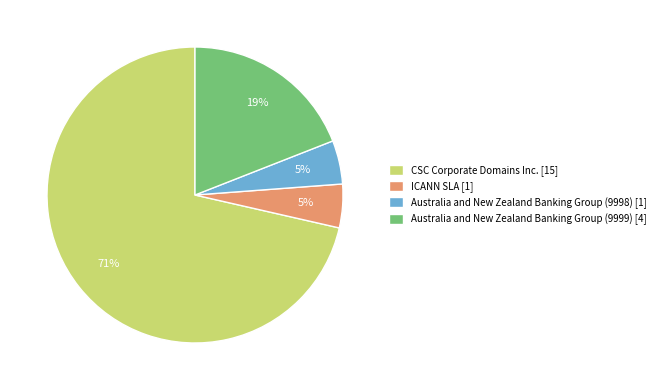

How many slices are in this pie chart?

4